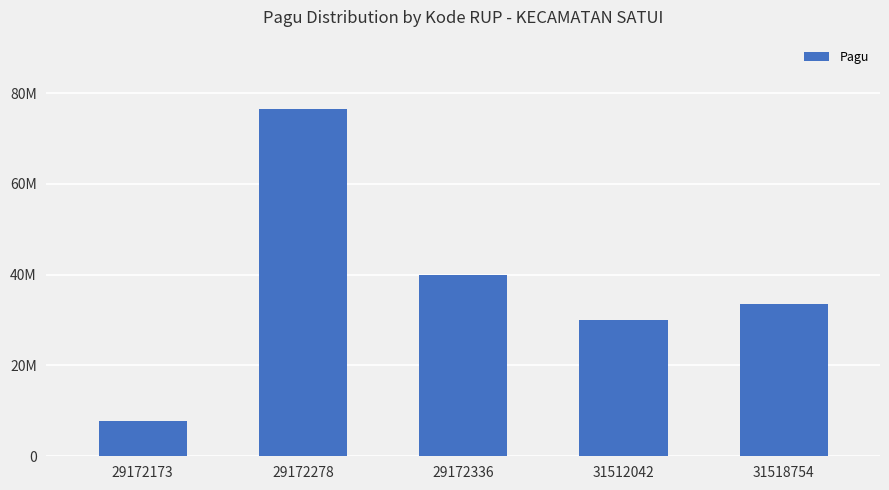

Are the bars horizontal?

No